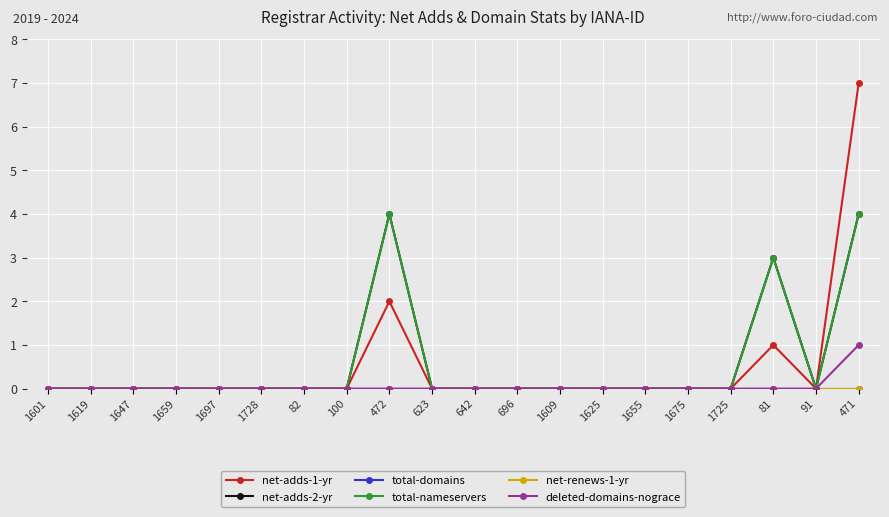

Which category has the lowest value across all series?

1601